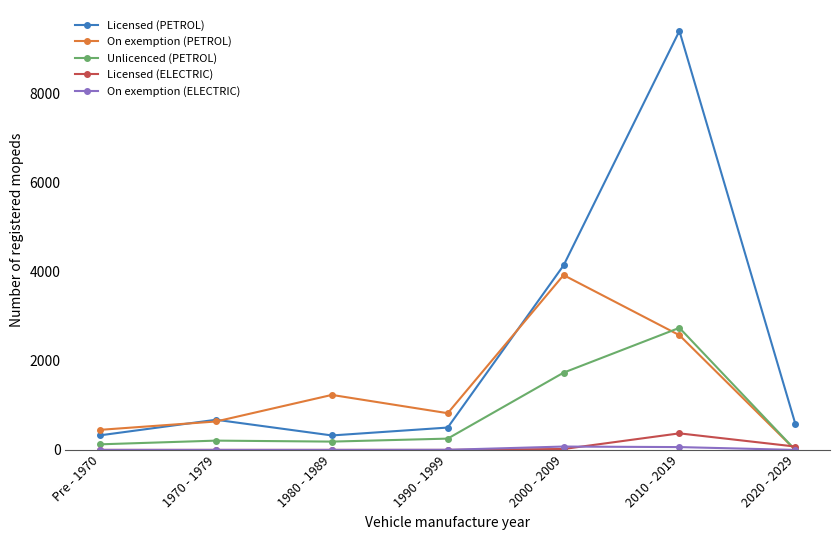

What position from the right is 1990 - 1999?

4